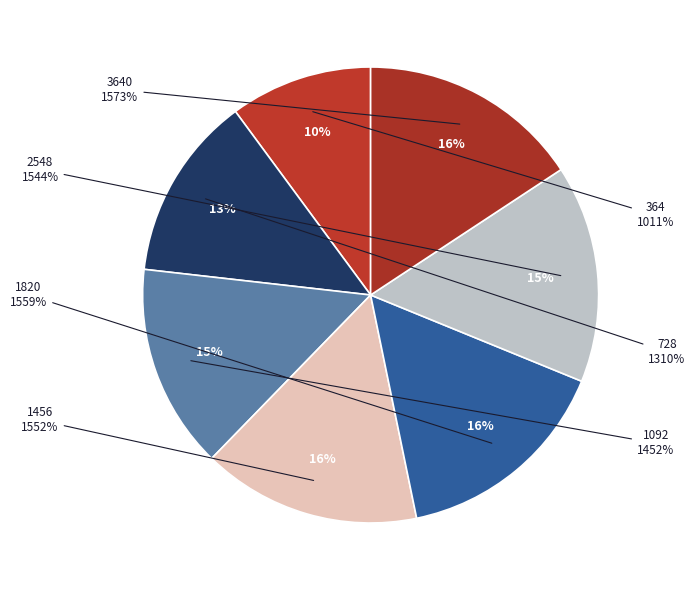

What percentage do 728 and 3640 together represent?

28.8%